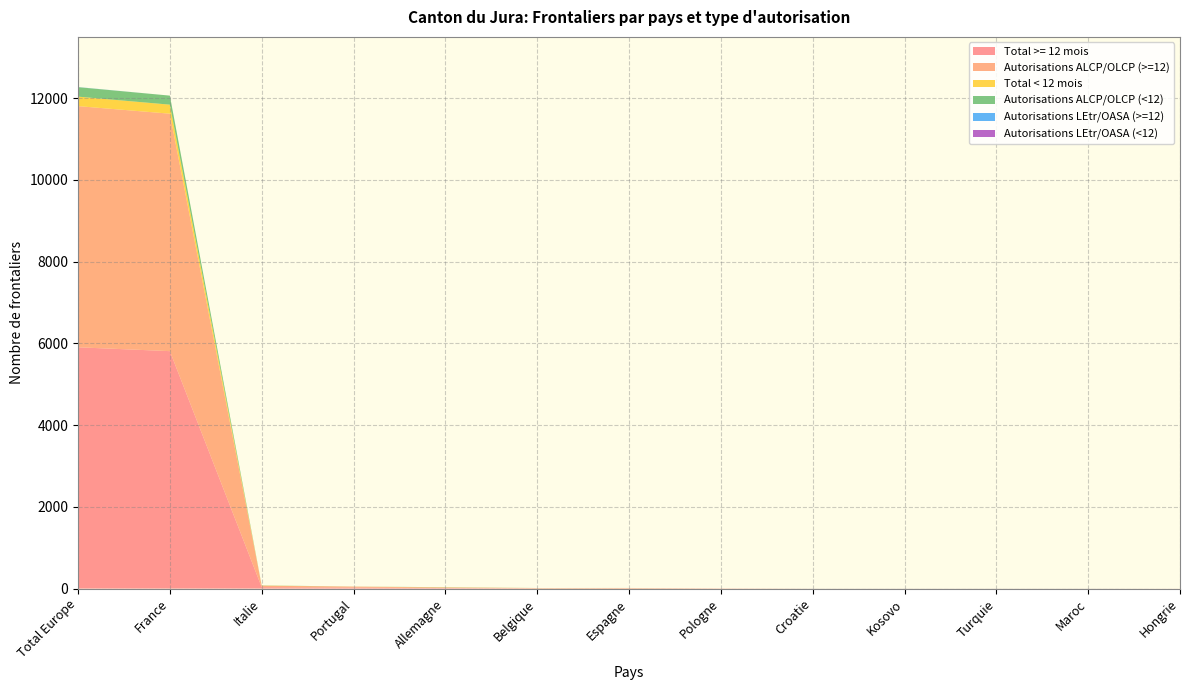

Reading right to left, transcribe all the data shown in this chart.

Total >= 12 mois: 1	1	1	1	1	3	7	6	13	24	35	5811	5905
Autorisations ALCP/OLCP (>=12): 0	1	1	1	1	3	6	6	13	24	35	5811	5902
Total < 12 mois: 0	0	0	0	0	0	1	1	4	1	4	221	232
Autorisations ALCP/OLCP (<12): 0	0	0	0	0	0	1	1	4	1	4	221	232
Autorisations LEtr/OASA (>=12): 0	1	1	1	1	0	0	0	0	0	0	0	3
Autorisations LEtr/OASA (<12): 0	0	0	0	0	0	0	0	0	0	0	0	0